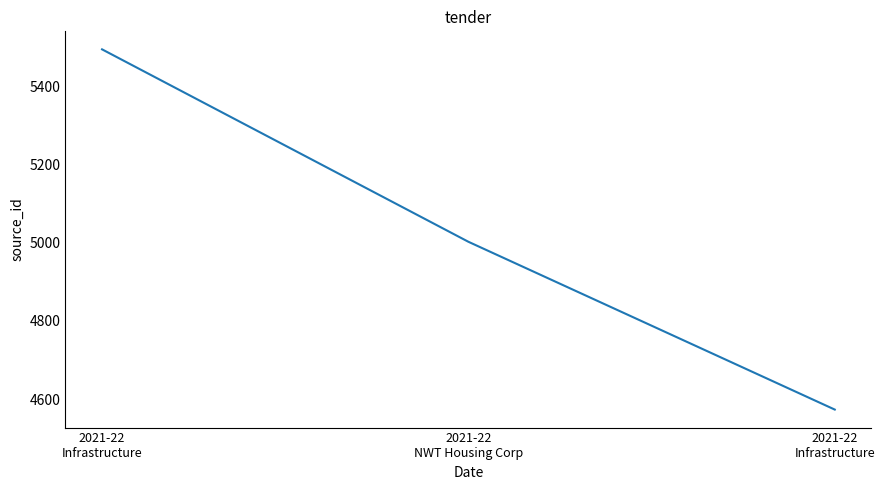

Where is the data nearest to the value 5033?

2021-22
NWT Housing Corp